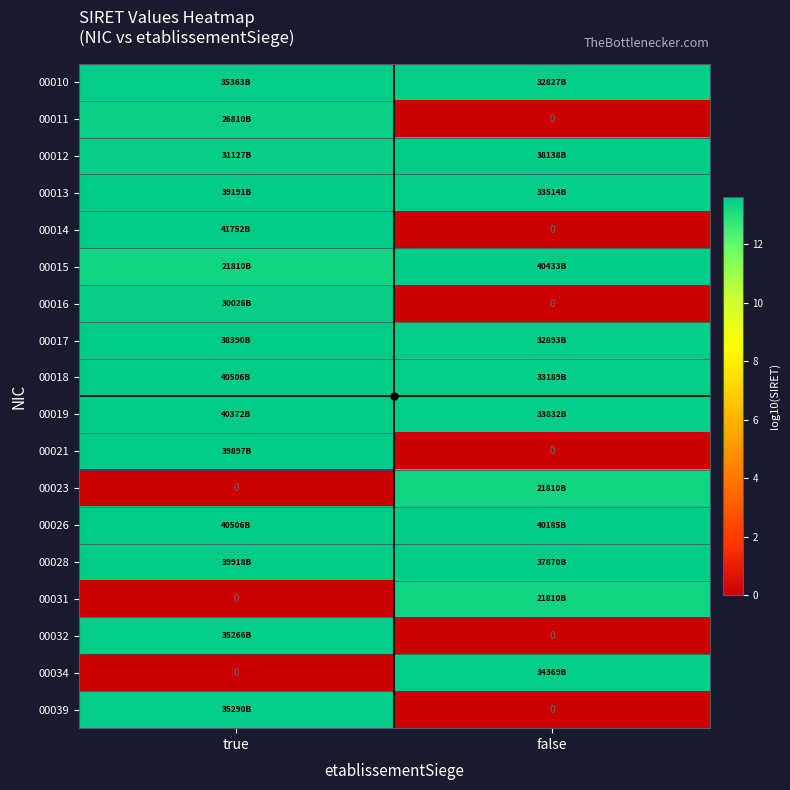

Is it true that 00015 equals 8.2 at false?

False